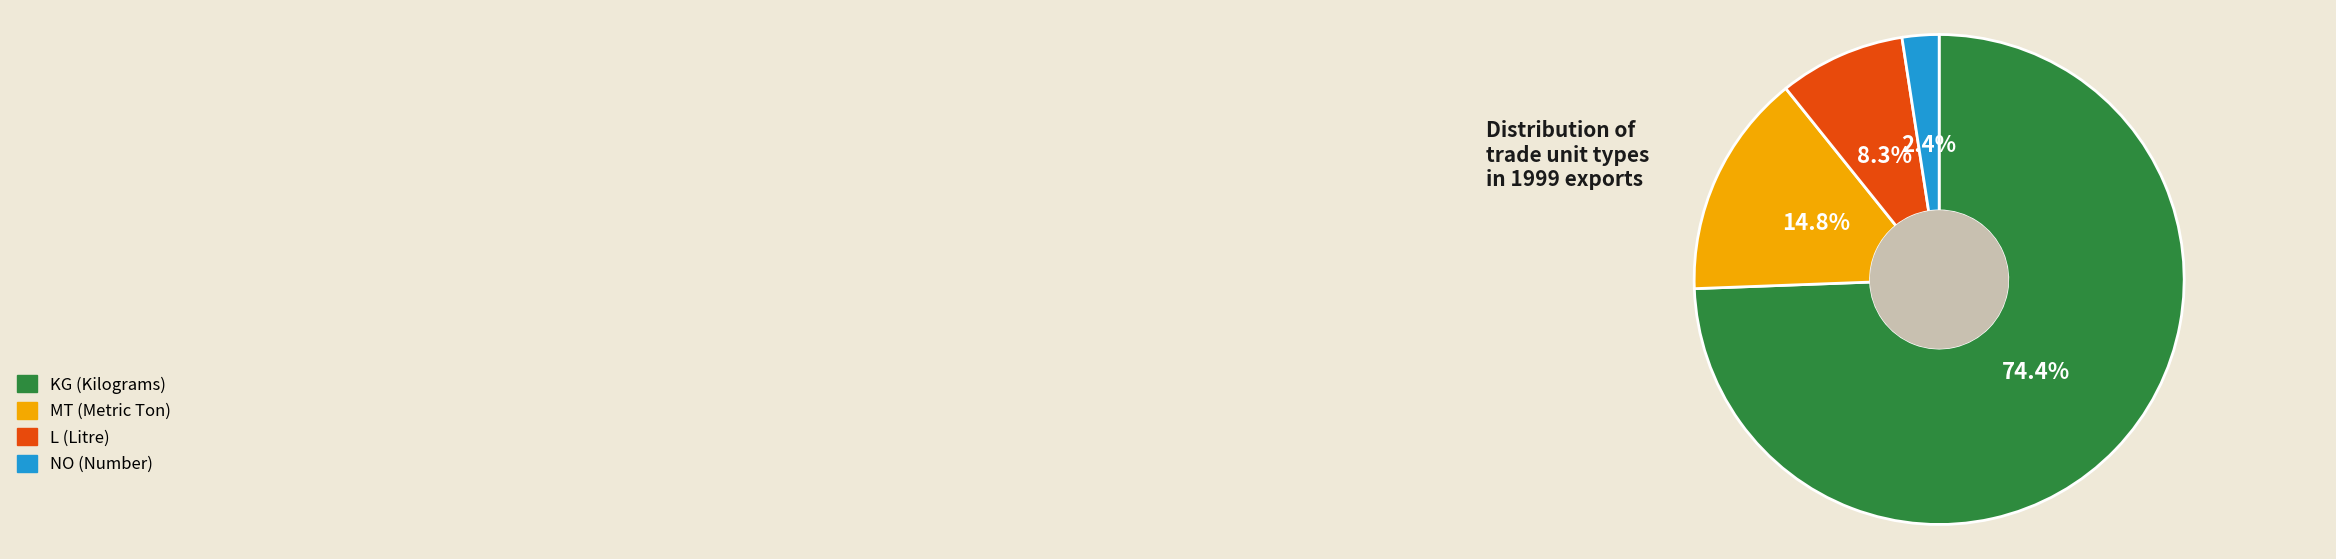

To the nearest percent, what is the combined percentage of KG and L?

83%